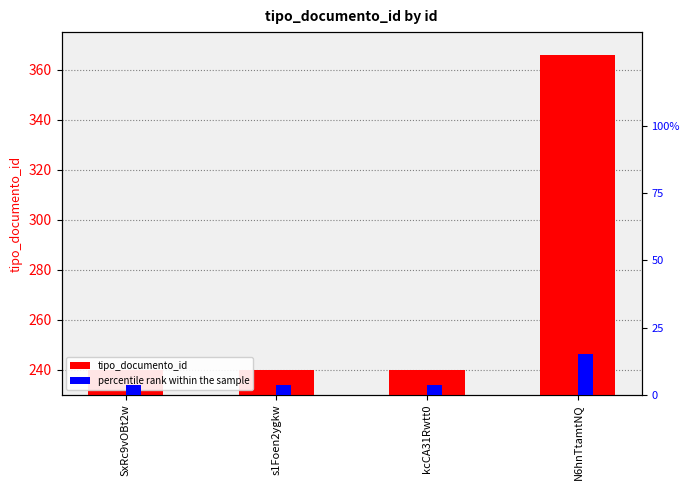

What is the difference between the maximum and minimum values in the tipo_documento_id series?

126.0